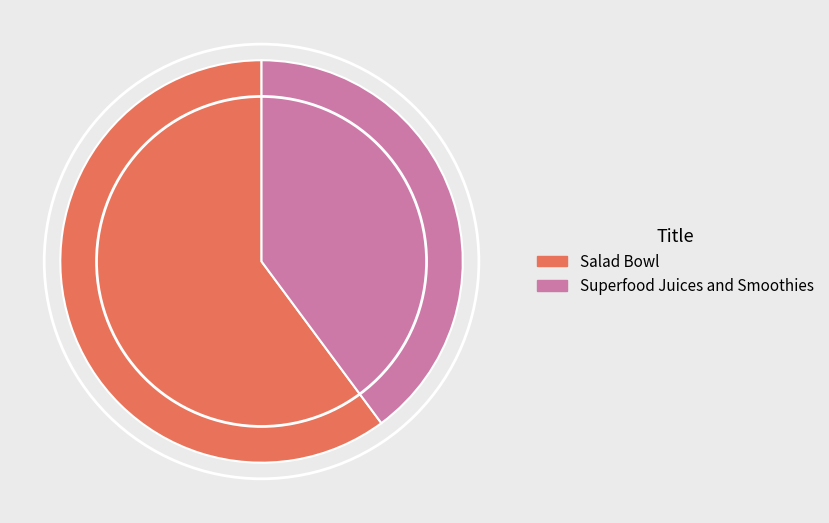

Between Salad Bowl and Superfood Juices and Smoothies, which is larger?

Salad Bowl